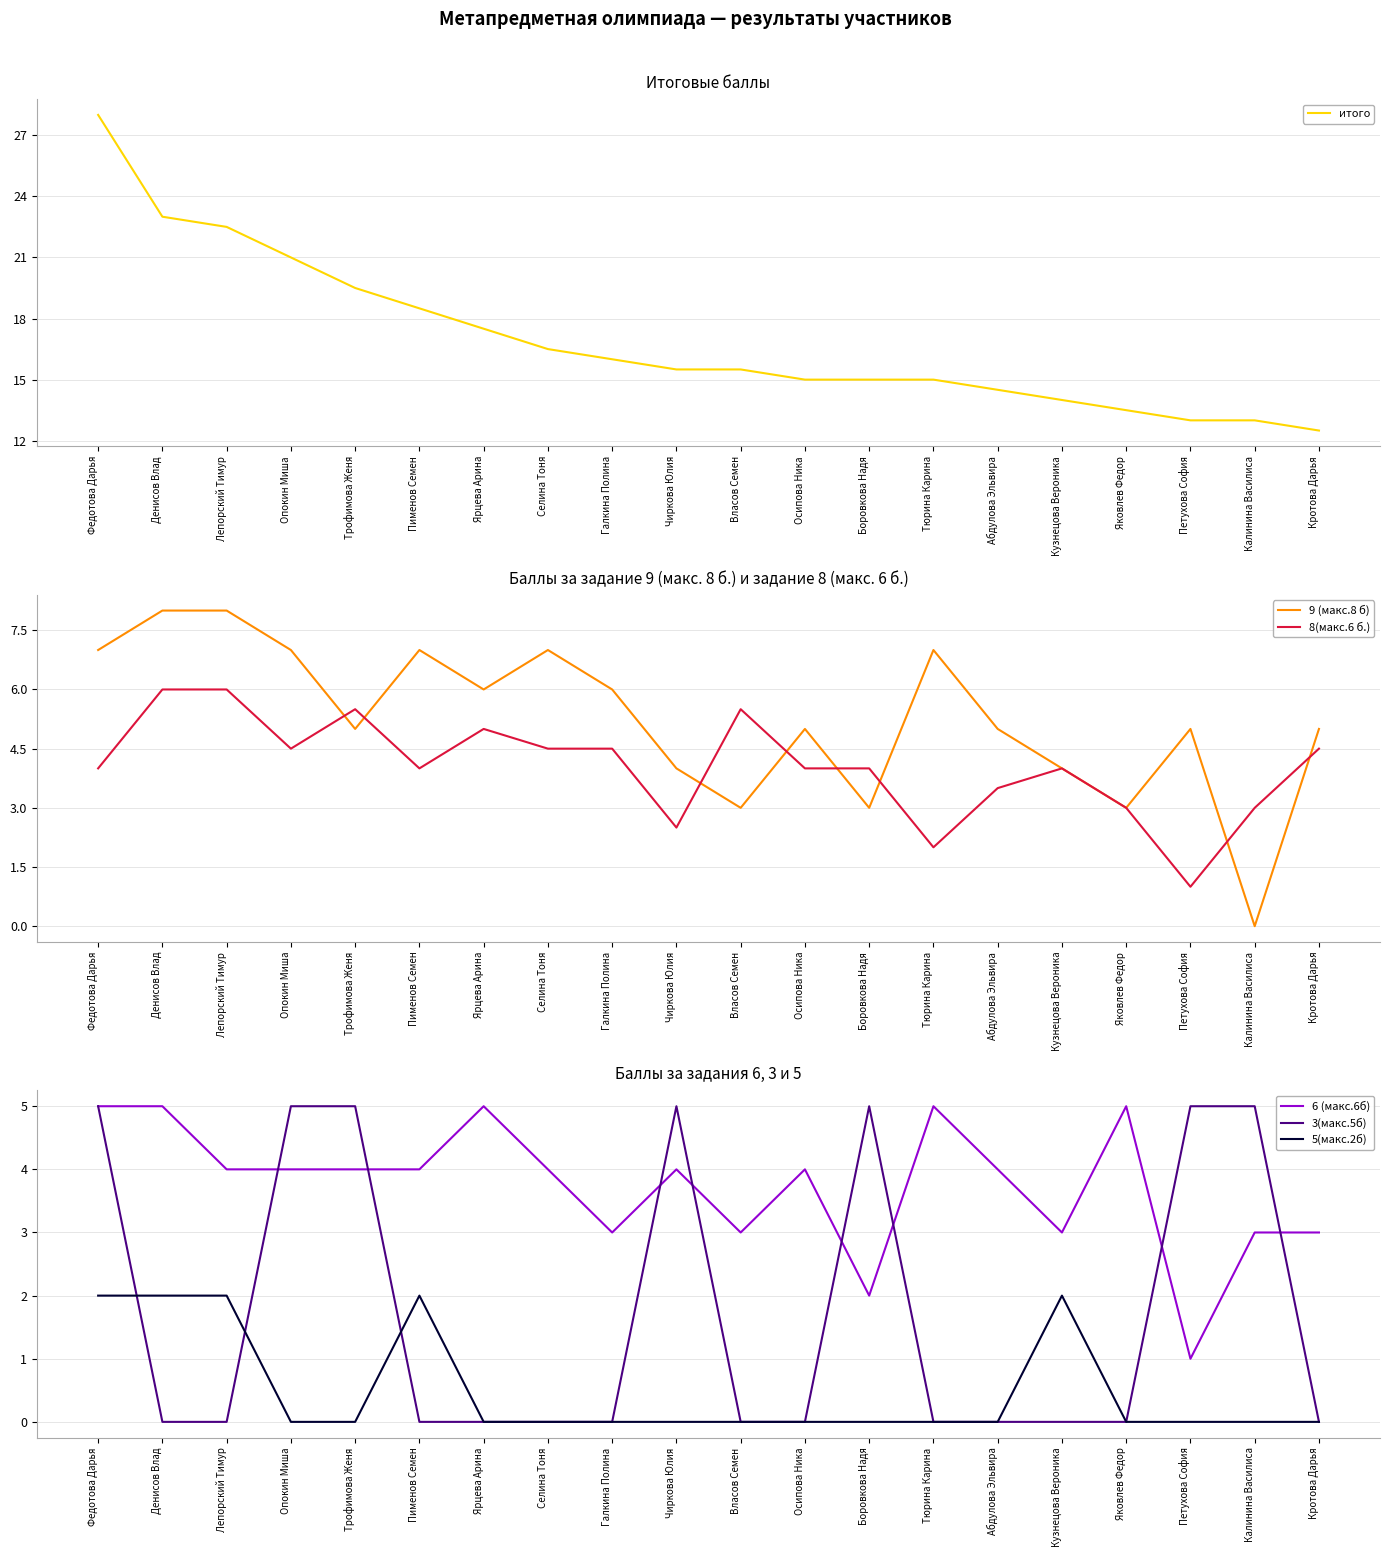

In 9 (макс.8 б), how many points are lower than both neighbors (excluding endpoints)?

6